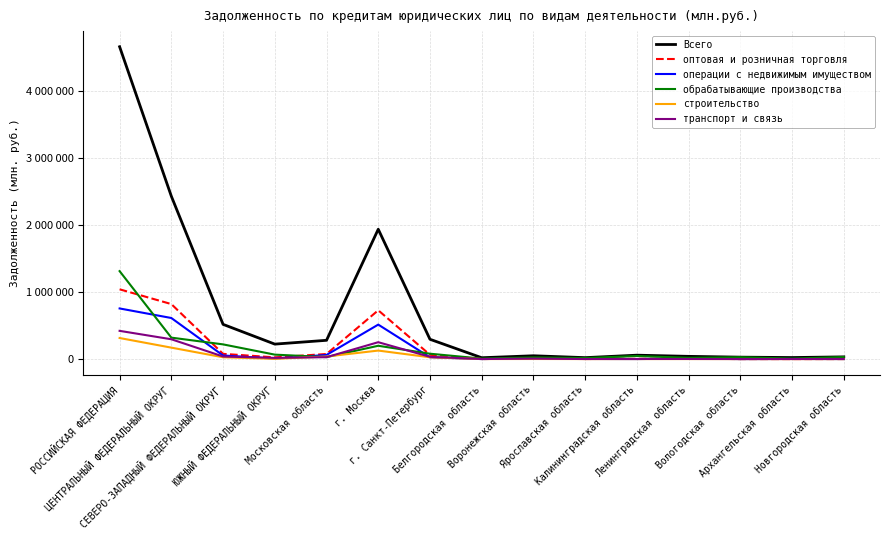

Between Ярославская область and г. Санкт-Петербург, which is larger?

г. Санкт-Петербург